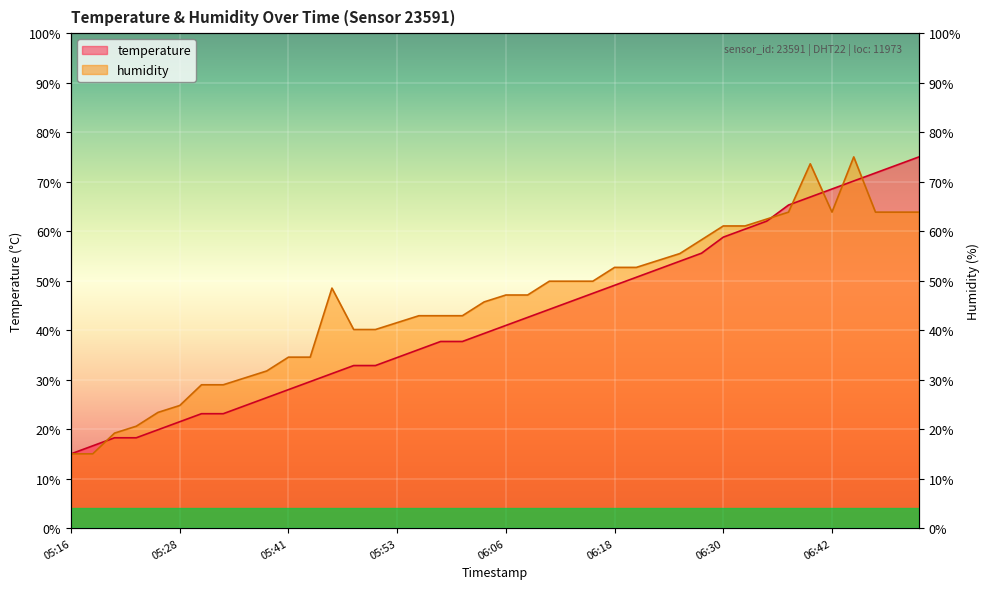

What is the difference between the maximum and minimum values in the humidity series?

60.0